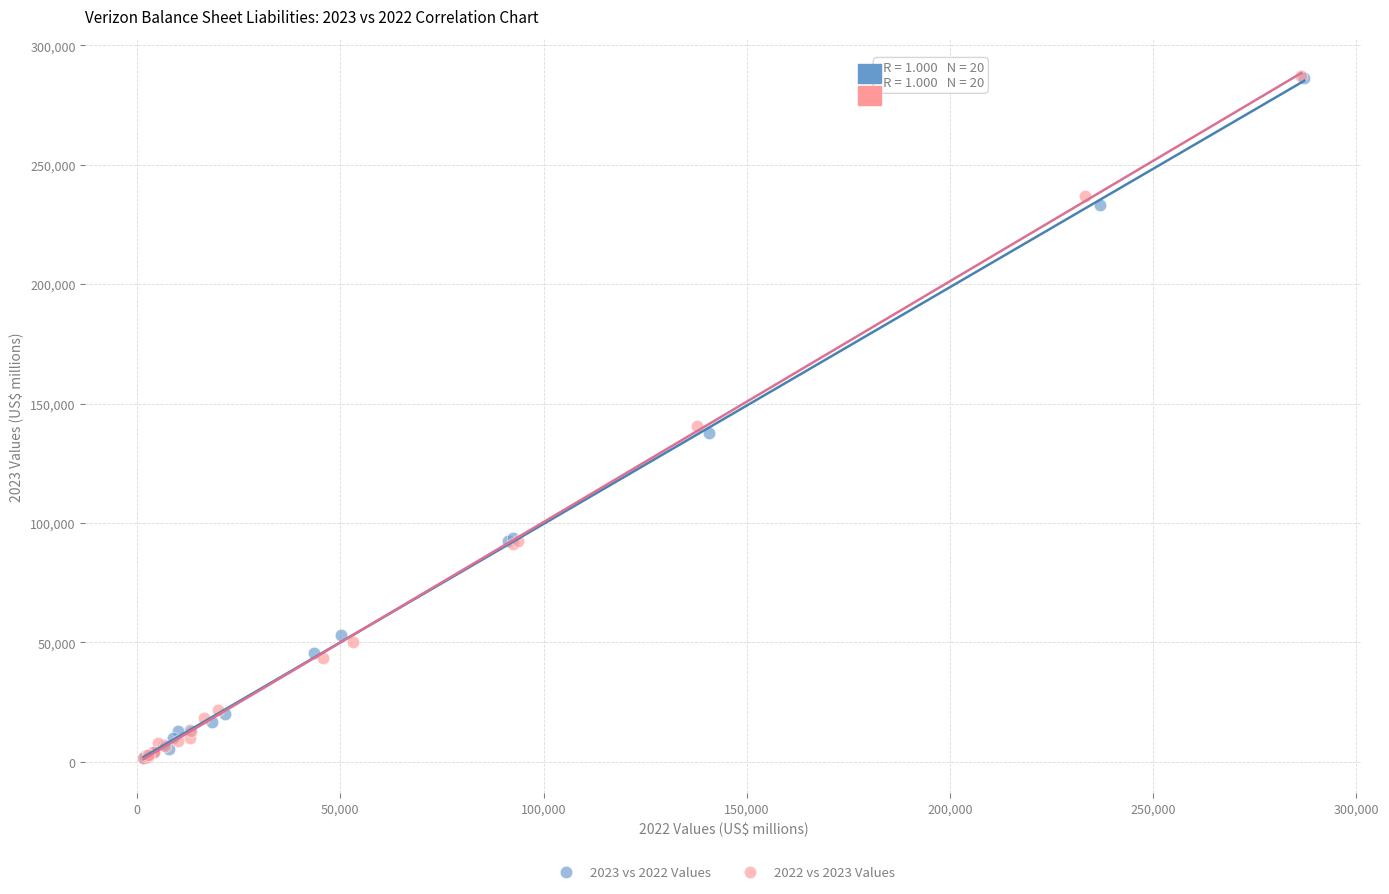

Which series has the largest Y range (max minus min)?

2022 vs 2023 Values